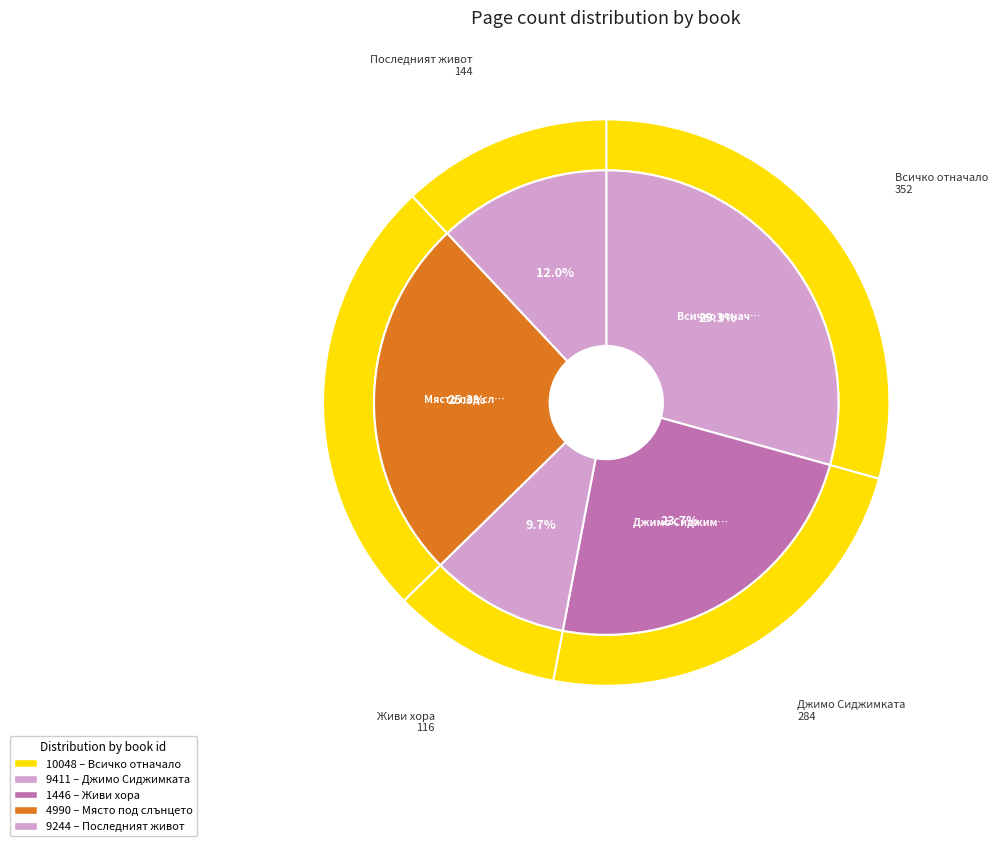

To the nearest percent, what portion does 9411 represent?

24%